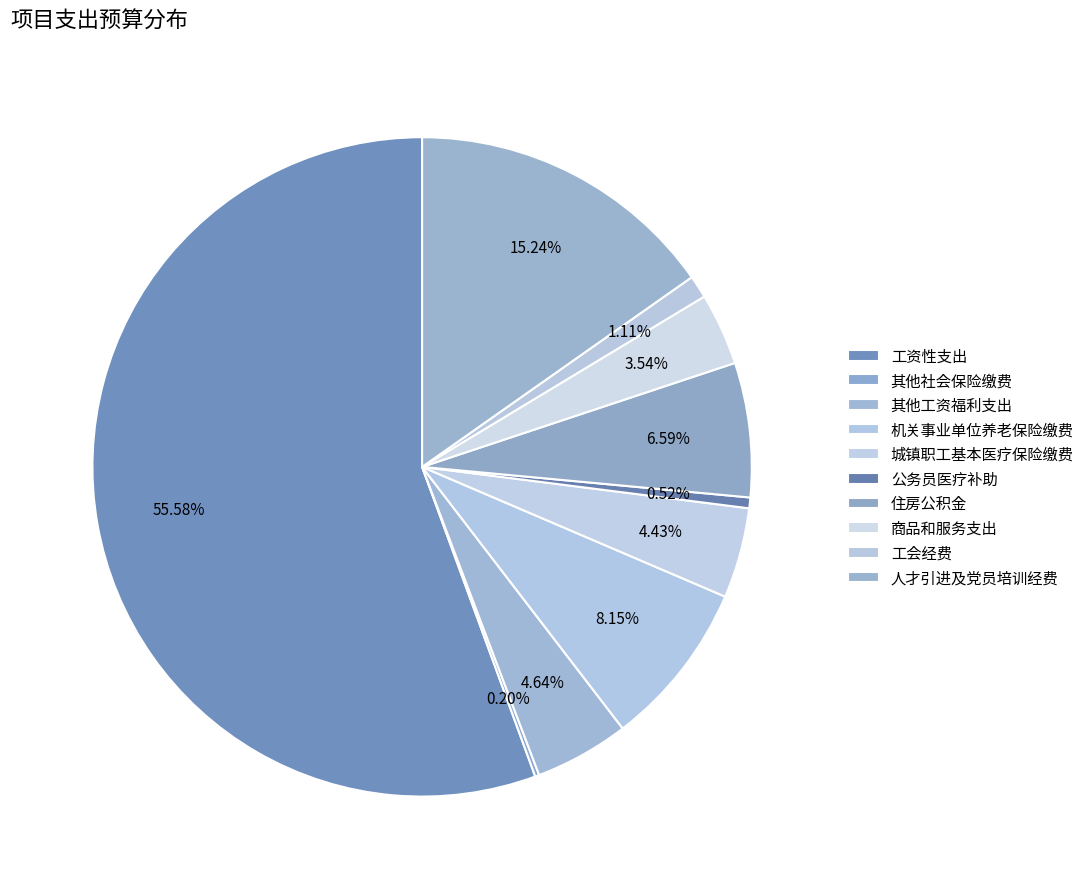

Is there any slice that represents more than half of the pie?

Yes